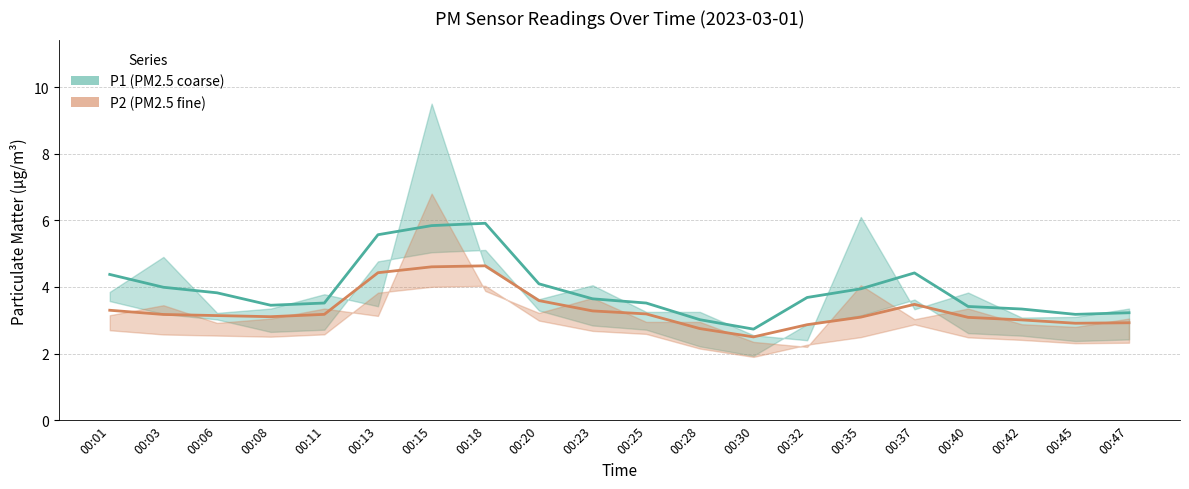

The P2 (trend) series shows 6.1 at 00:15. True or false?

False